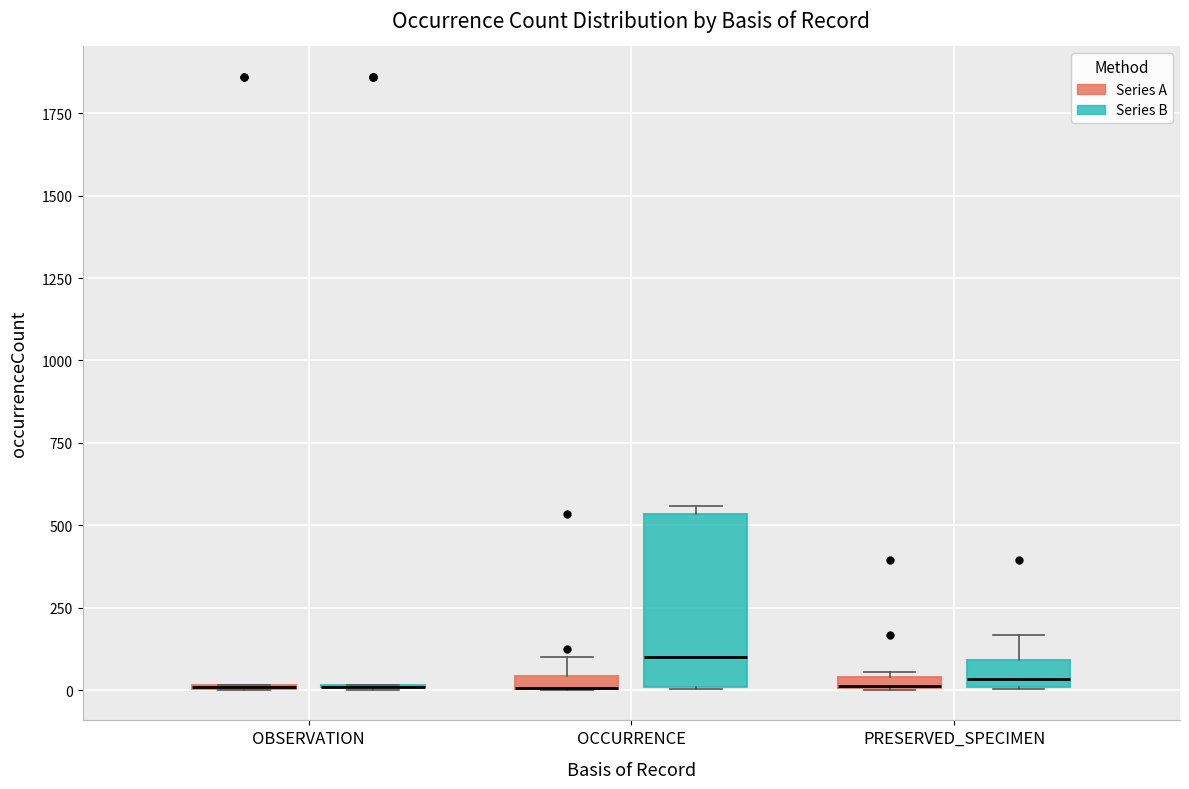

Comparing the boxes themselves (not the whiskers), which one is the tallest?

OCCURRENCE (Series B)